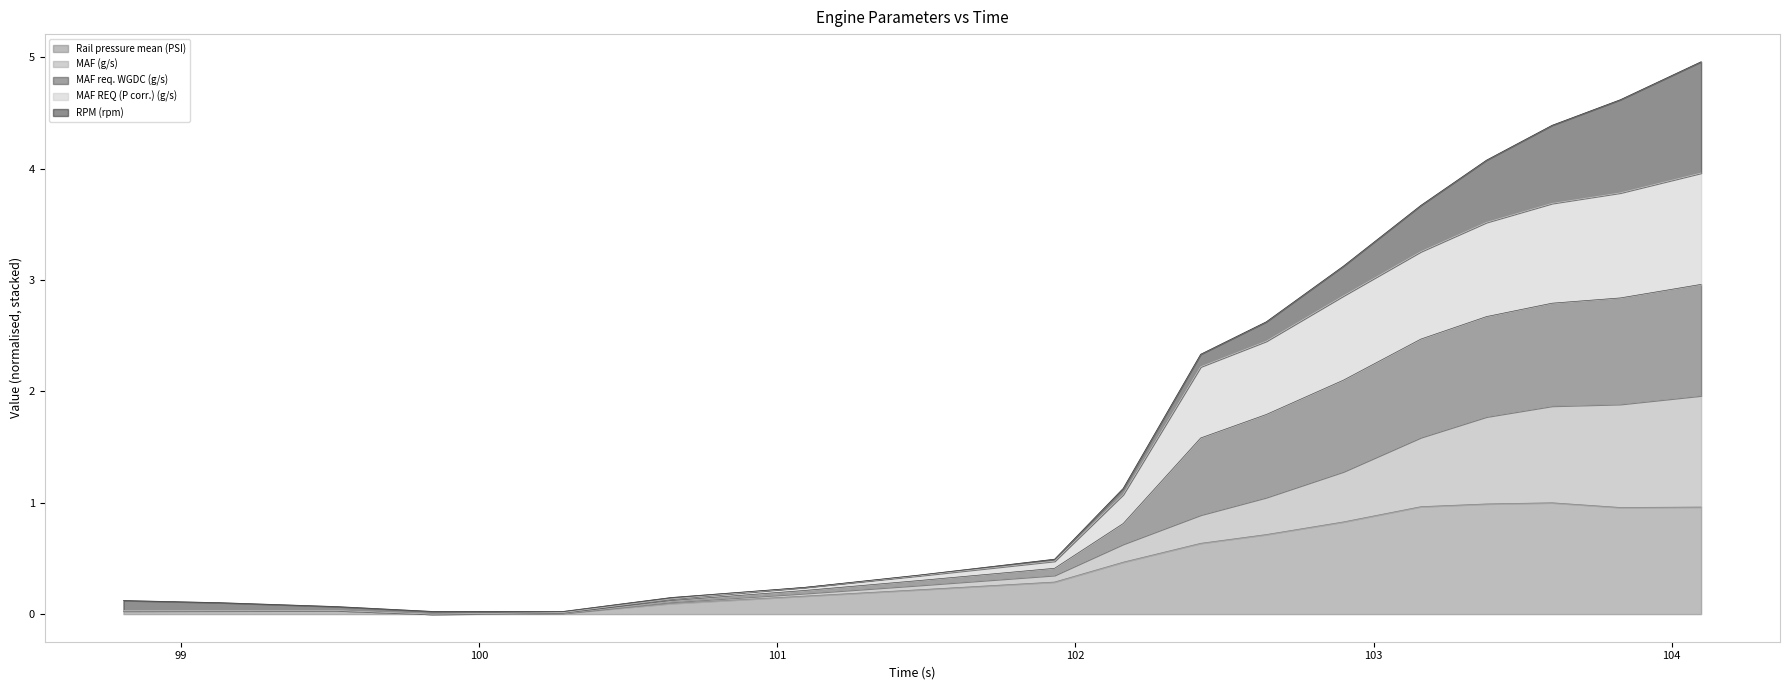

What position from the left is 98.806?

1